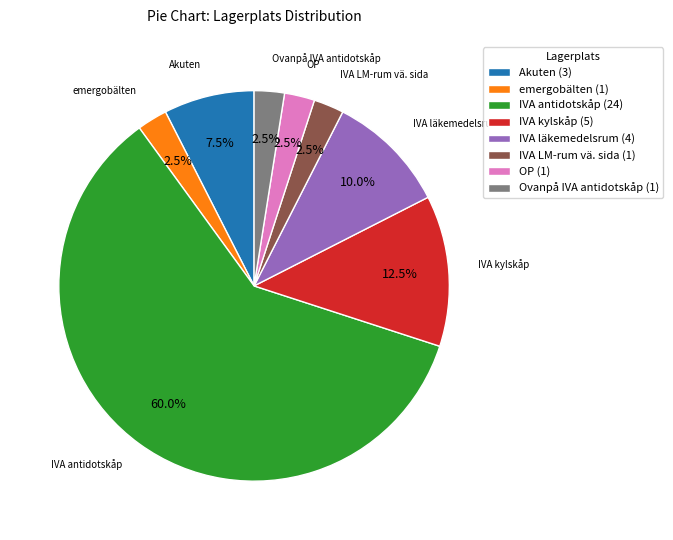

Is there any slice that represents more than half of the pie?

Yes